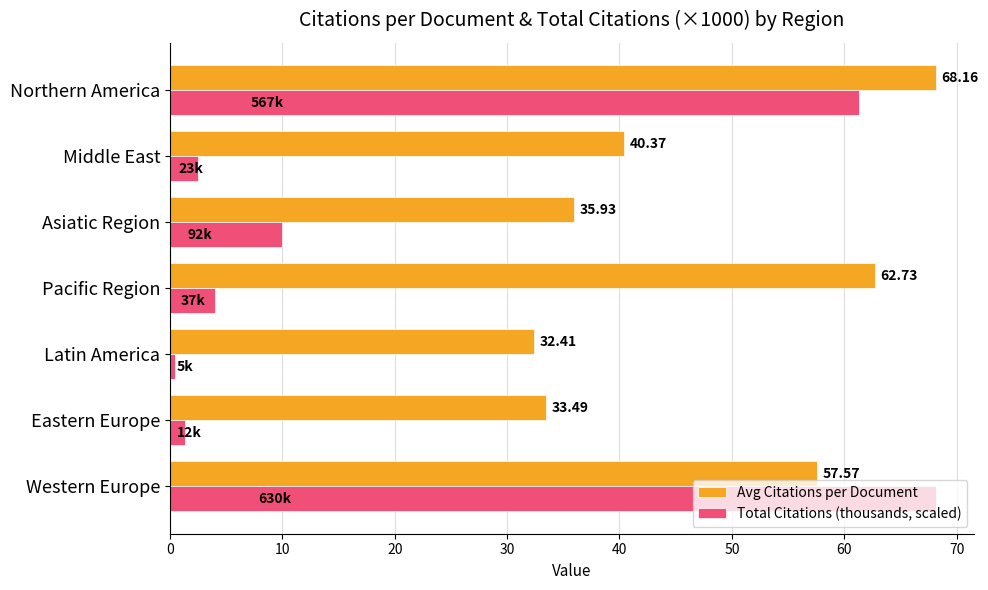

What is the difference between the second highest and second lowest values in the Total Citations (thousands, scaled) series?

60.0